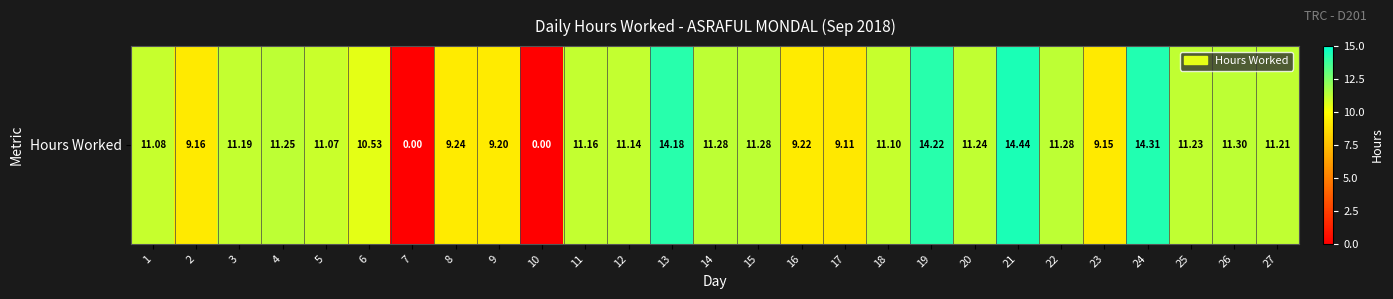

Between 16 and 4, which is larger?

4